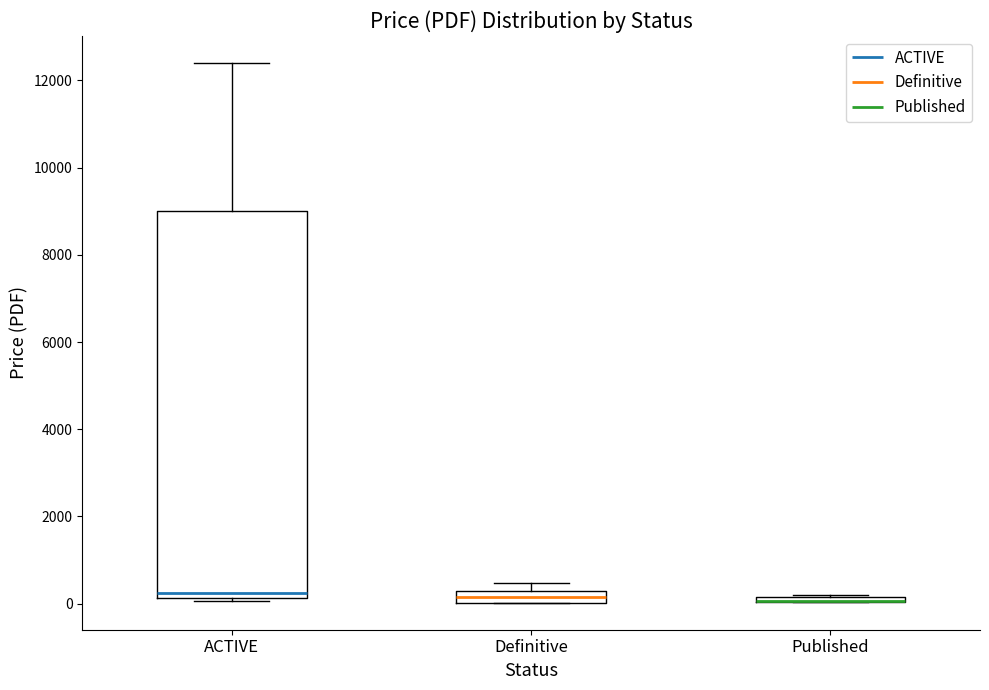

Comparing the boxes themselves (not the whiskers), which one is the tallest?

ACTIVE